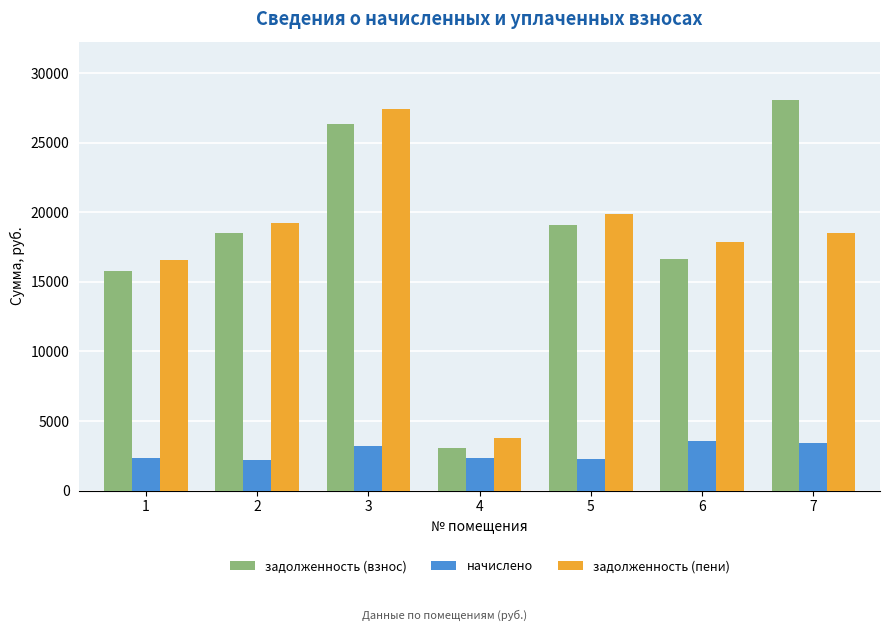

Which series changed the most between 5 and 7?

задолженность (взнос)